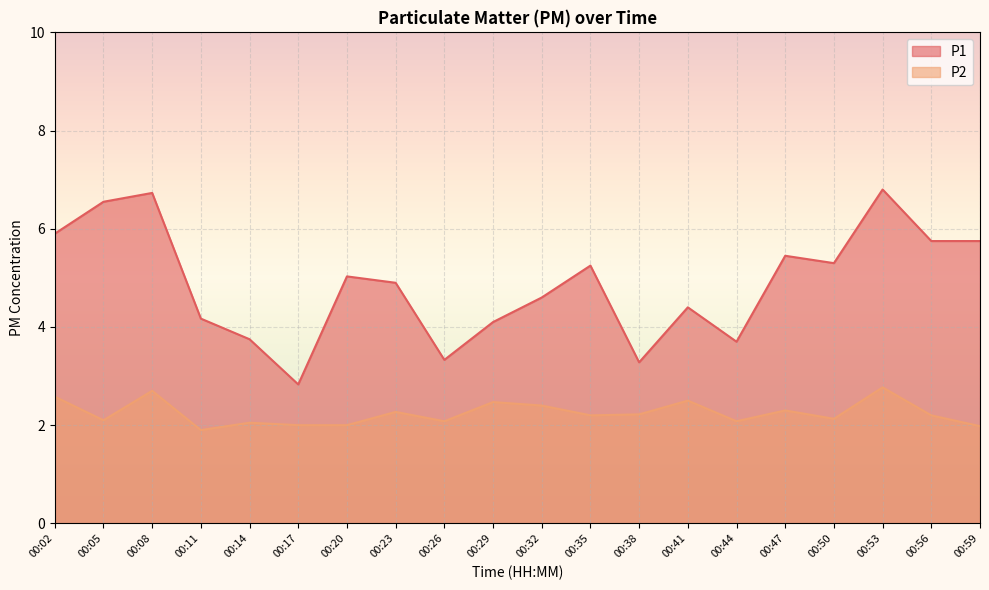

Reading right to left, extract all data points from this chart.

P1: 00:59=5.8	00:56=5.8	00:53=6.8	00:50=5.3	00:47=5.5	00:44=3.7	00:41=4.4	00:38=3.3	00:35=5.2	00:32=4.6	00:29=4.1	00:26=3.3	00:23=4.9	00:20=5.0	00:17=2.8	00:14=3.8	00:11=4.2	00:08=6.7	00:05=6.5	00:02=5.9
P2: 00:59=2.0	00:56=2.2	00:53=2.8	00:50=2.1	00:47=2.3	00:44=2.1	00:41=2.5	00:38=2.2	00:35=2.2	00:32=2.4	00:29=2.5	00:26=2.1	00:23=2.3	00:20=2.0	00:17=2.0	00:14=2.0	00:11=1.9	00:08=2.7	00:05=2.1	00:02=2.6